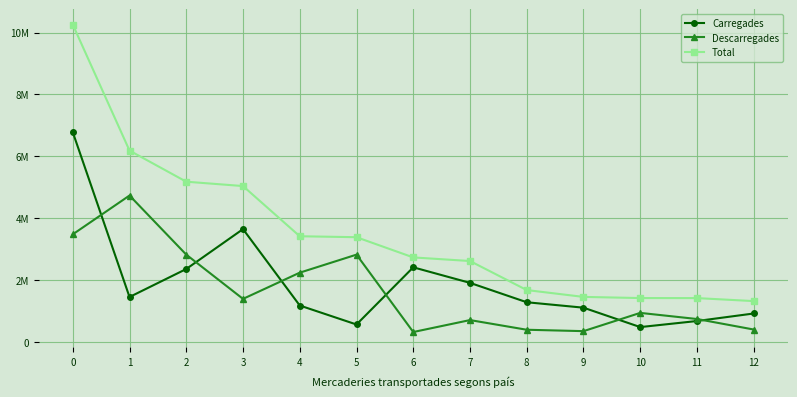

What are all the series names shown in the legend?

Carregades, Descarregades, Total